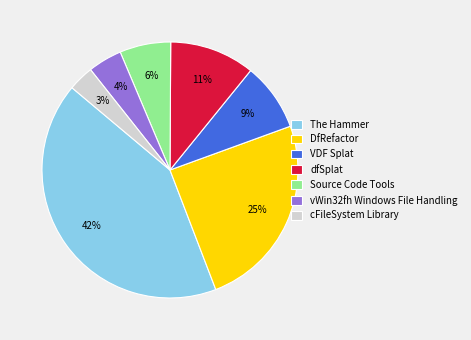

To the nearest percent, what is the difference between the largest and smallest slice percentages?

39%